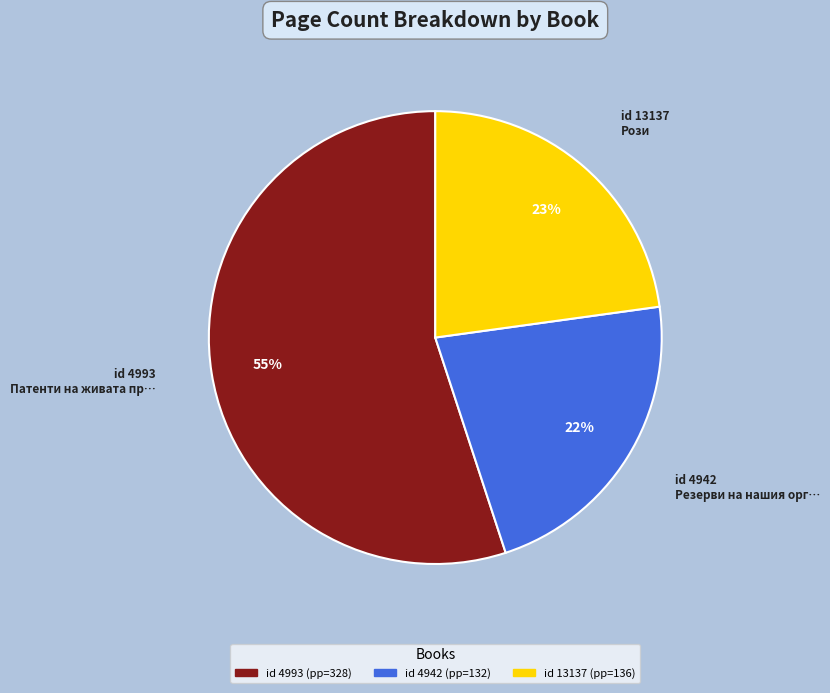

How many slices are in this pie chart?

3